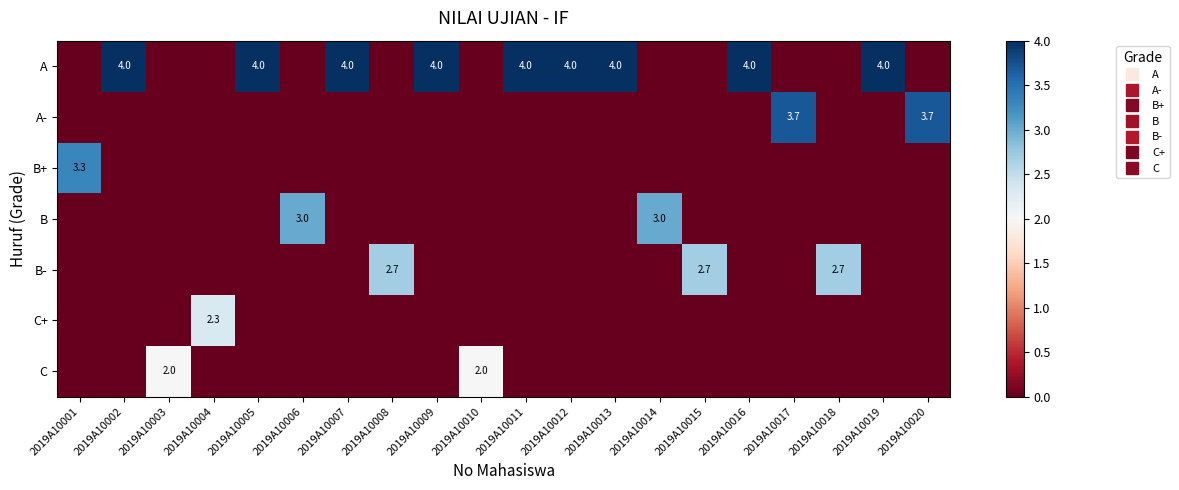

Rank the categories by C+ value from highest to lowest.

2019A10004, 2019A10001, 2019A10002, 2019A10003, 2019A10005, 2019A10006, 2019A10007, 2019A10008, 2019A10009, 2019A10010, 2019A10011, 2019A10012, 2019A10013, 2019A10014, 2019A10015, 2019A10016, 2019A10017, 2019A10018, 2019A10019, 2019A10020